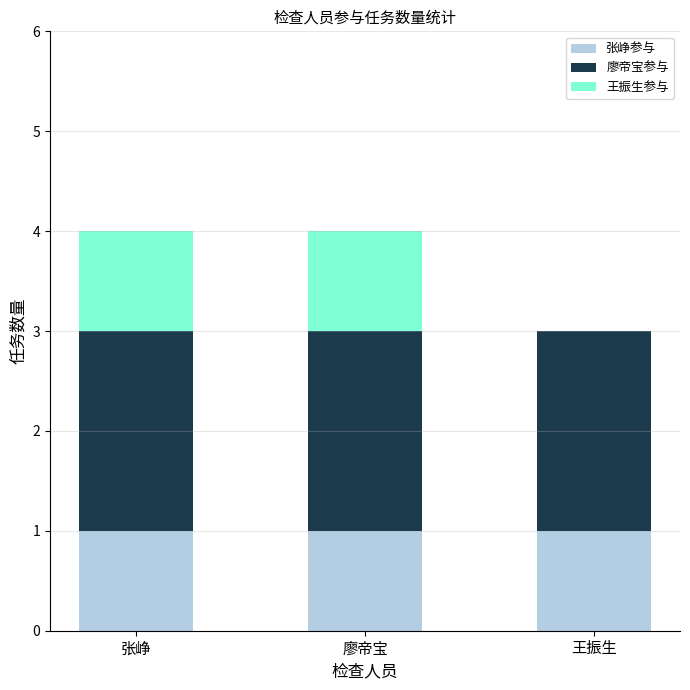

Does the chart contain stacked bars?

Yes